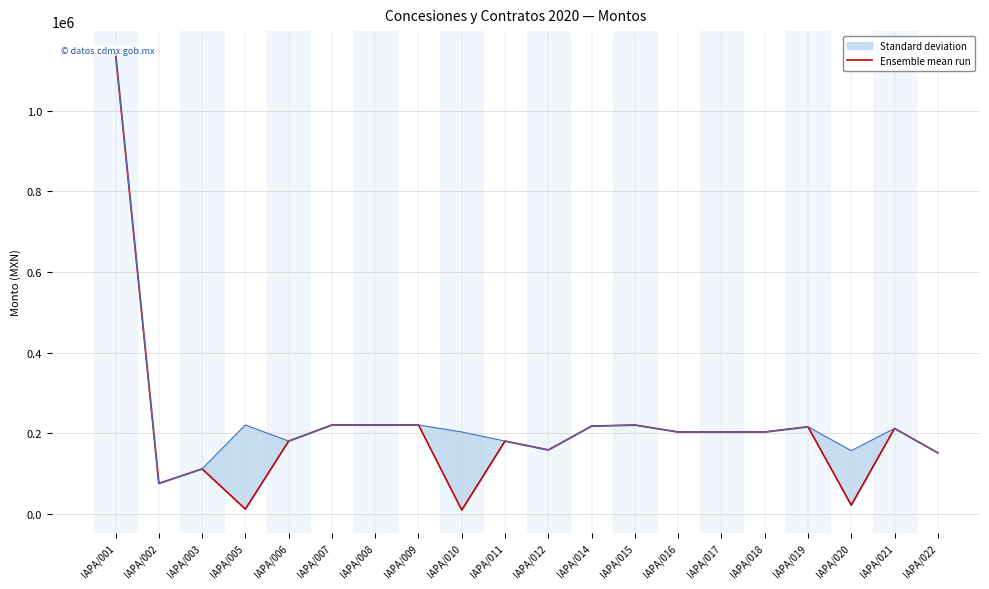

What is the change in value from IAPA/016 to IAPA/021?

+8805.6